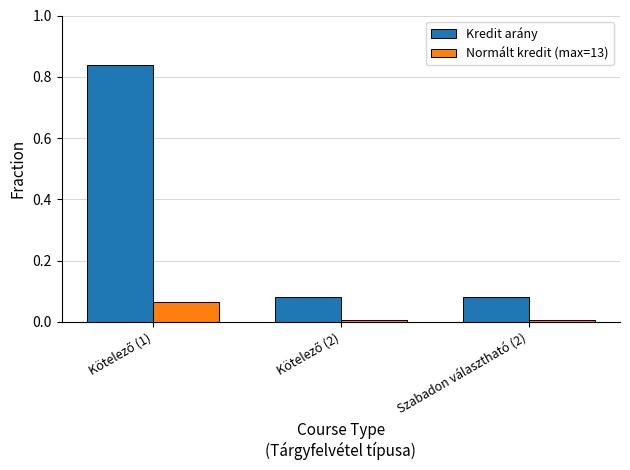

Are the bars horizontal?

No